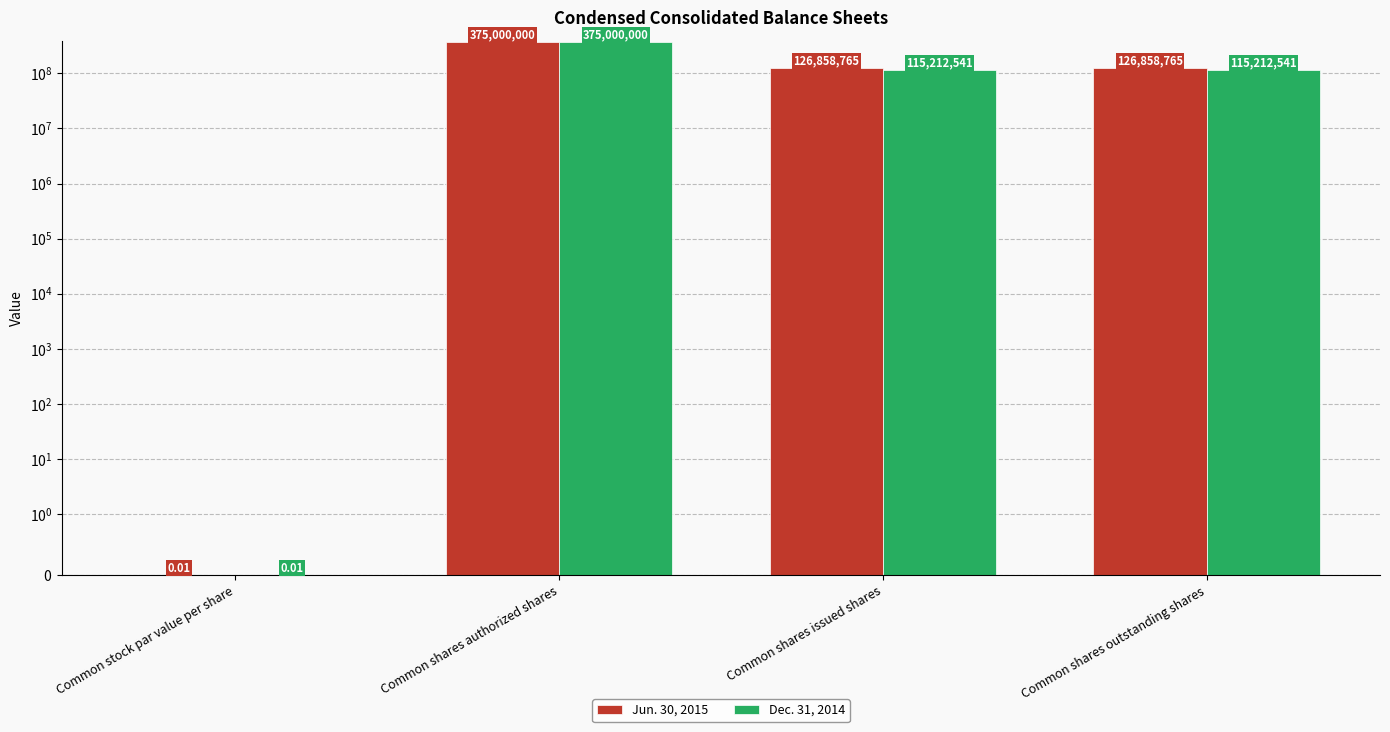

True or false: Dec. 31, 2014 has a value of 563789373.4 at Common shares authorized shares.

False